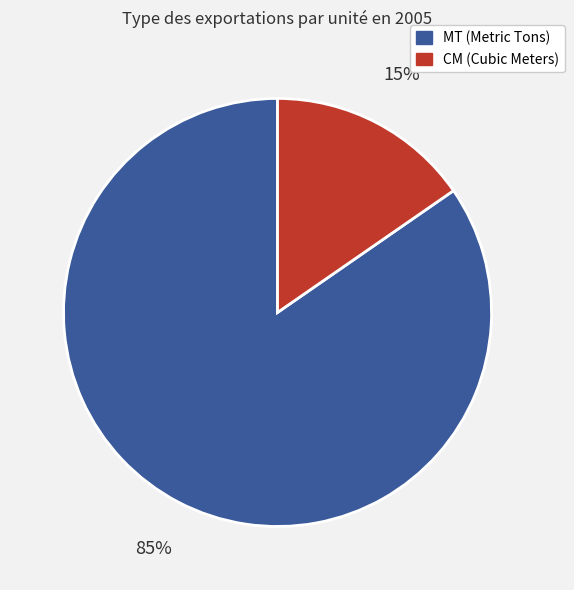

Rank the categories by value from lowest to highest.

CM, MT